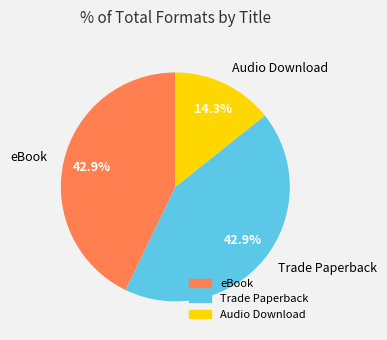

How much of the chart is everything except eBook?

57.1%